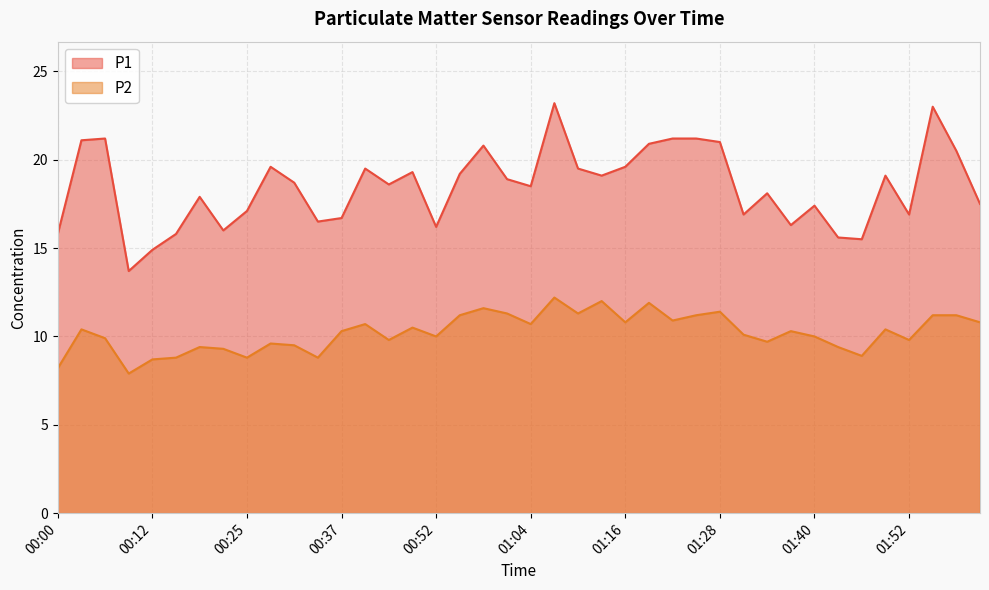

True or false: P2 and P1 intersect in this chart.

False